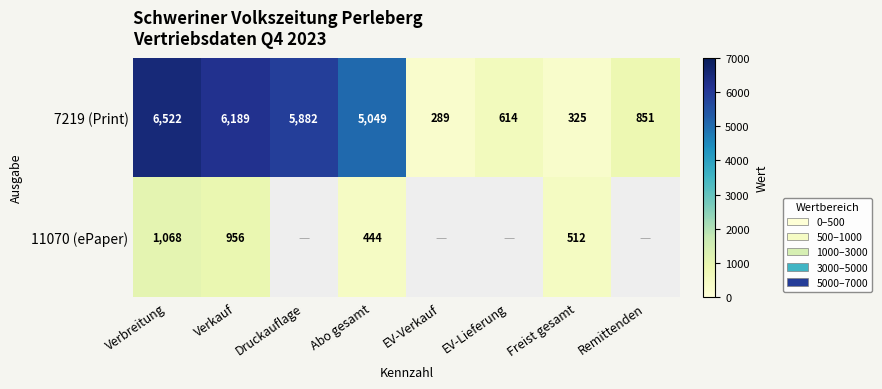

At how many categories does at least one series exceed 3157?

4